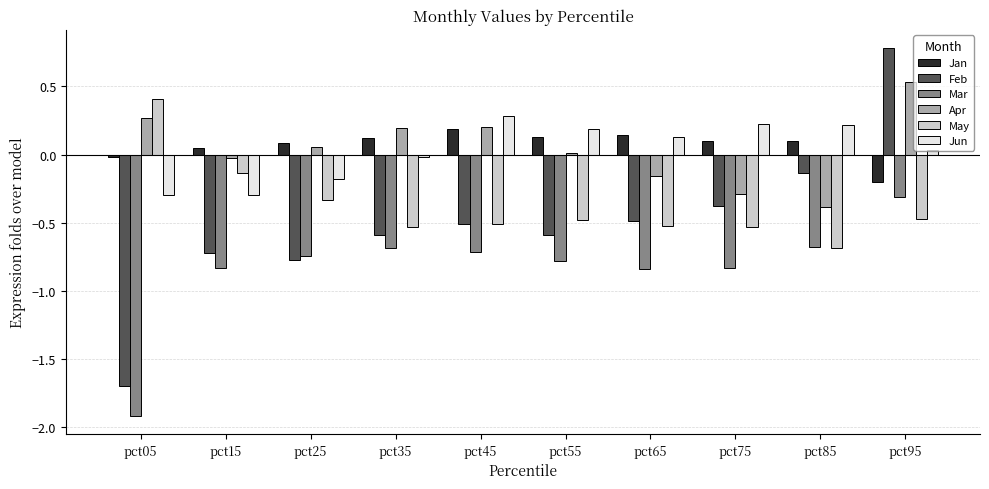

Which series has the widest spread of values?

Feb